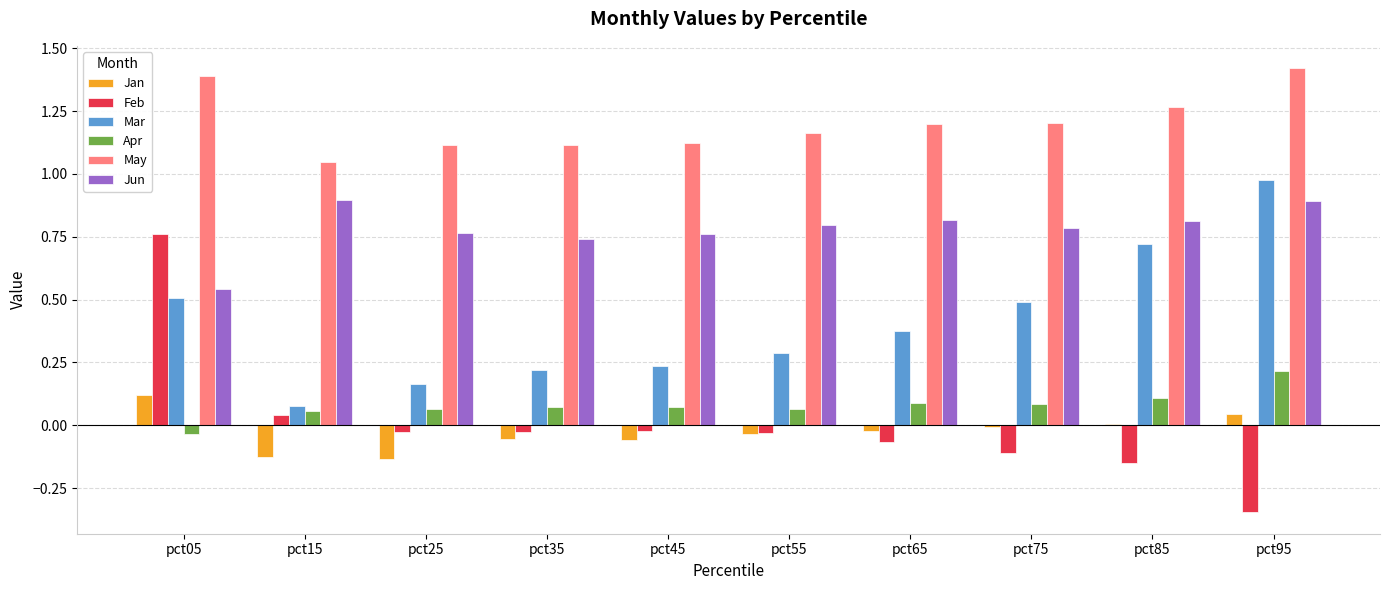

Which series has the largest range (max minus min)?

Feb